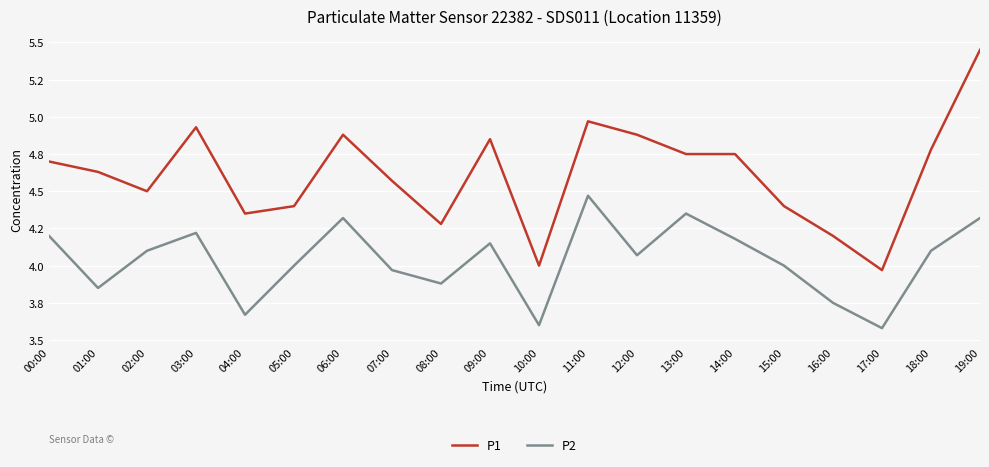

What are all the series names shown in the legend?

P1, P2